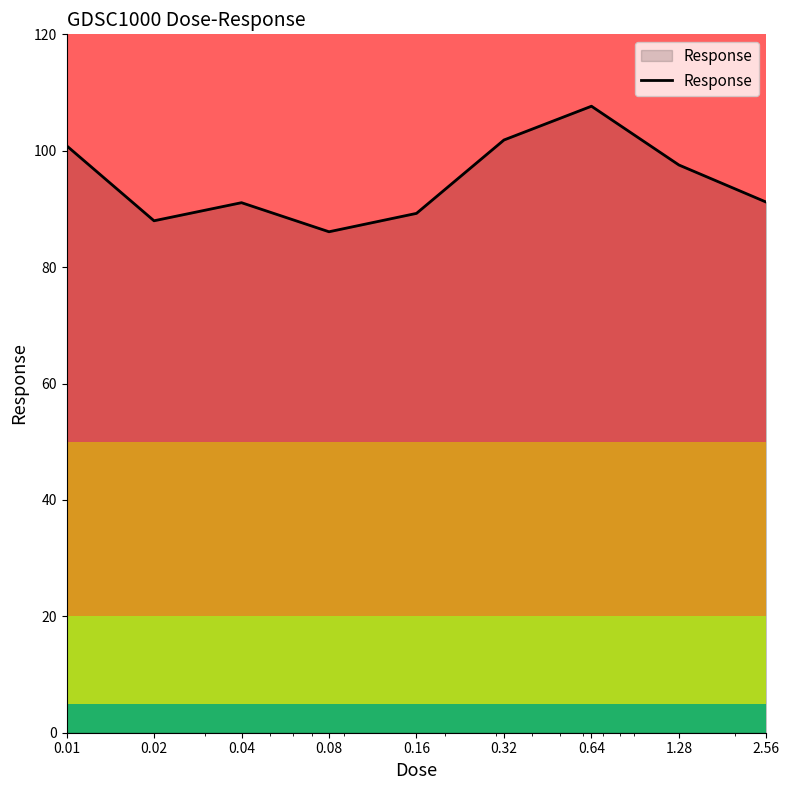

What is the difference between the maximum and minimum values?

21.6